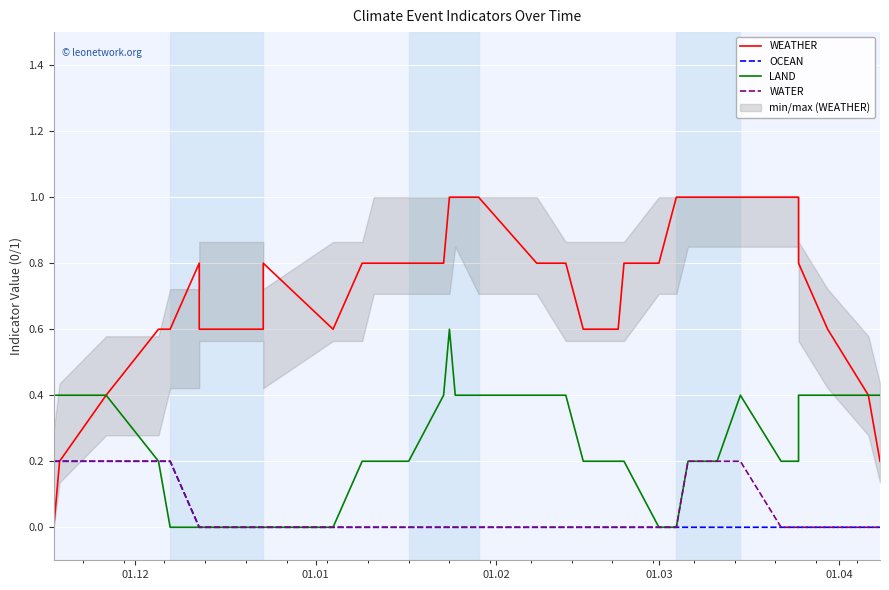

What is the difference between the maximum and minimum values in the WEATHER series?

1.0